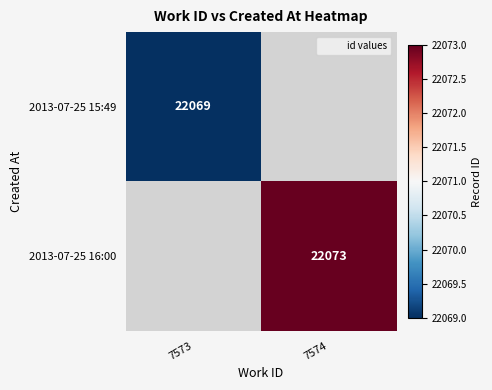

The 2013-07-25 15:49 series shows 22069 at 7573. True or false?

True